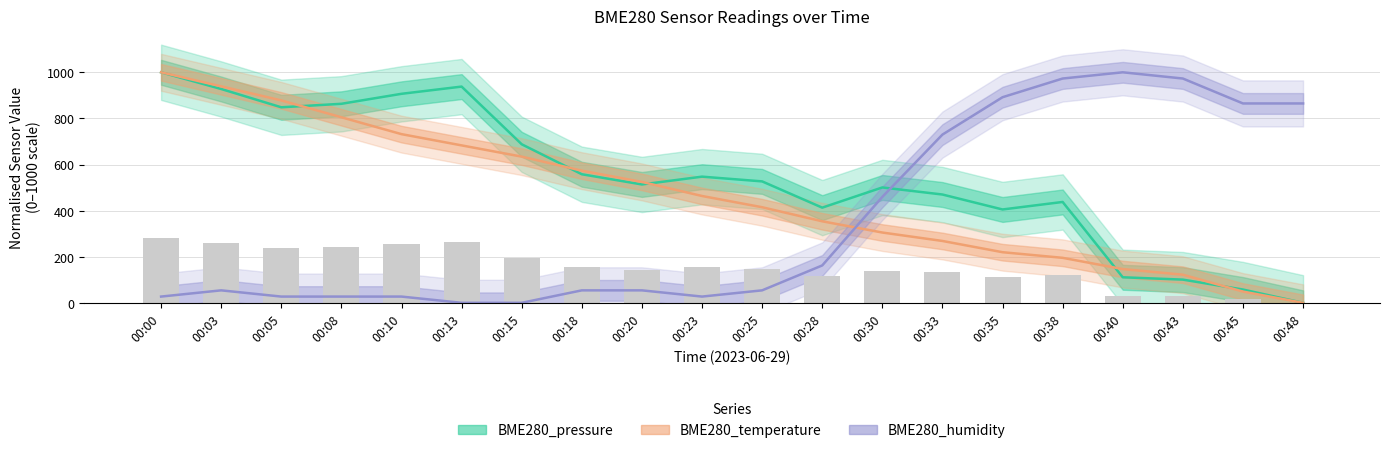

Which category has the lowest value in the BME280_humidity series?

00:13